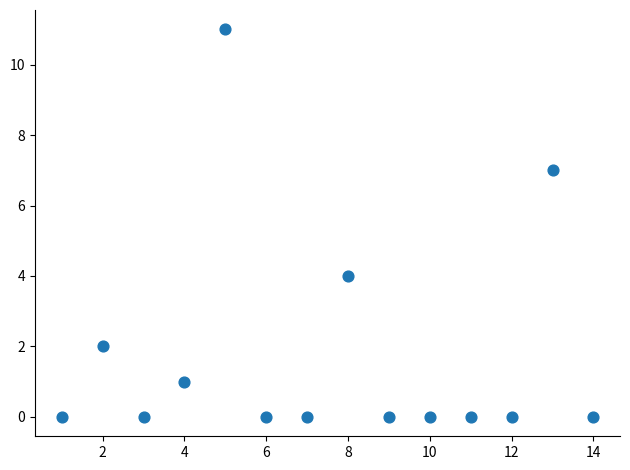

What is the range of Y values (max minus min)?

11